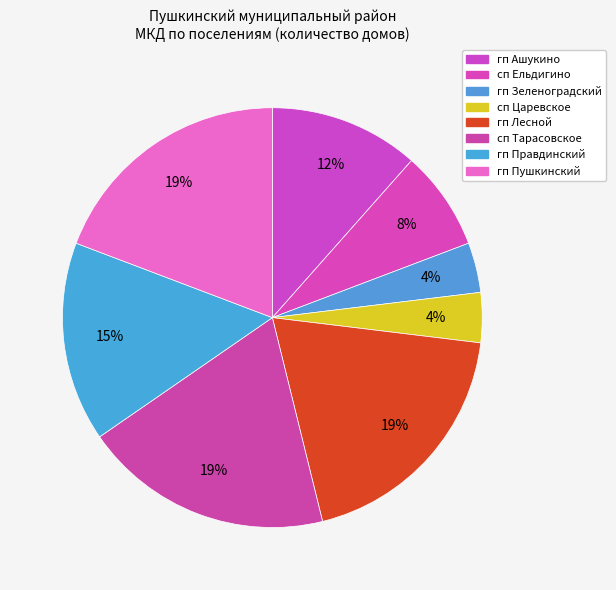

Rank the categories by value from lowest to highest.

городское поселение Зеленоградский, сельское поселение Царевское, сельское поселение Ельдигино, городское поселение Ашукино, городское поселение Правдинский, городское поселение Лесной, сельское поселение Тарасовское, городское поселение Пушкинский